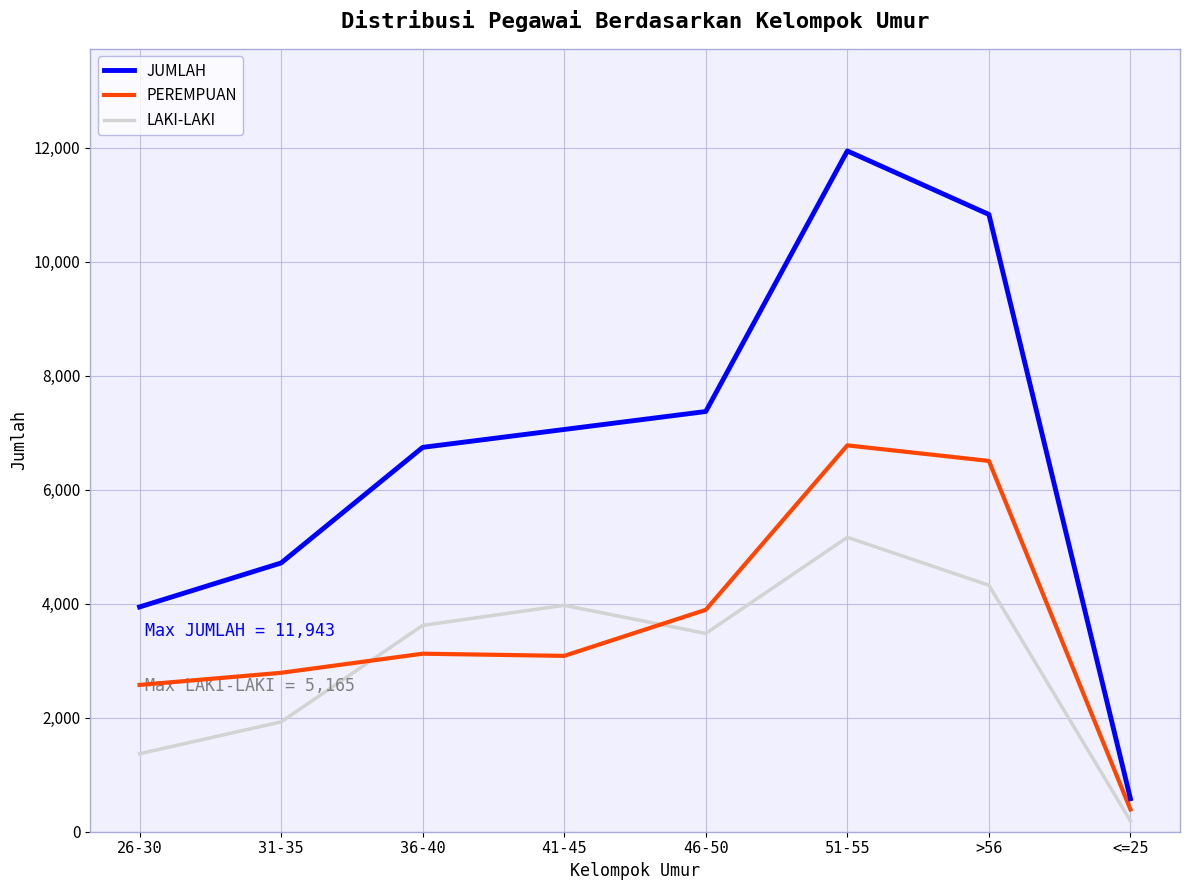

At 51-55, list the series in order from largest to smallest.

JUMLAH, PEREMPUAN, LAKI-LAKI